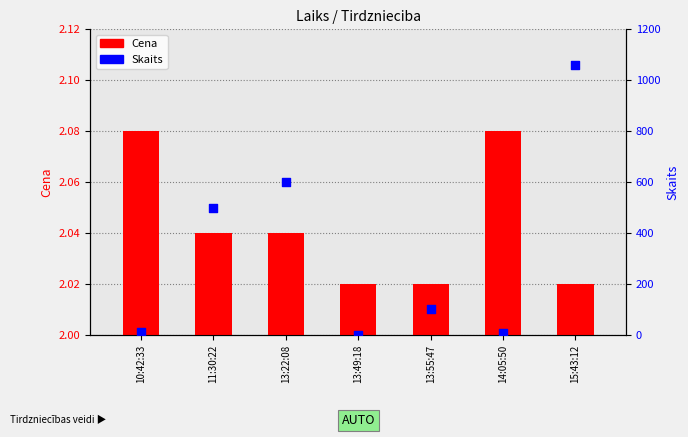

Which series reaches the maximum Y coordinate?

Skaits